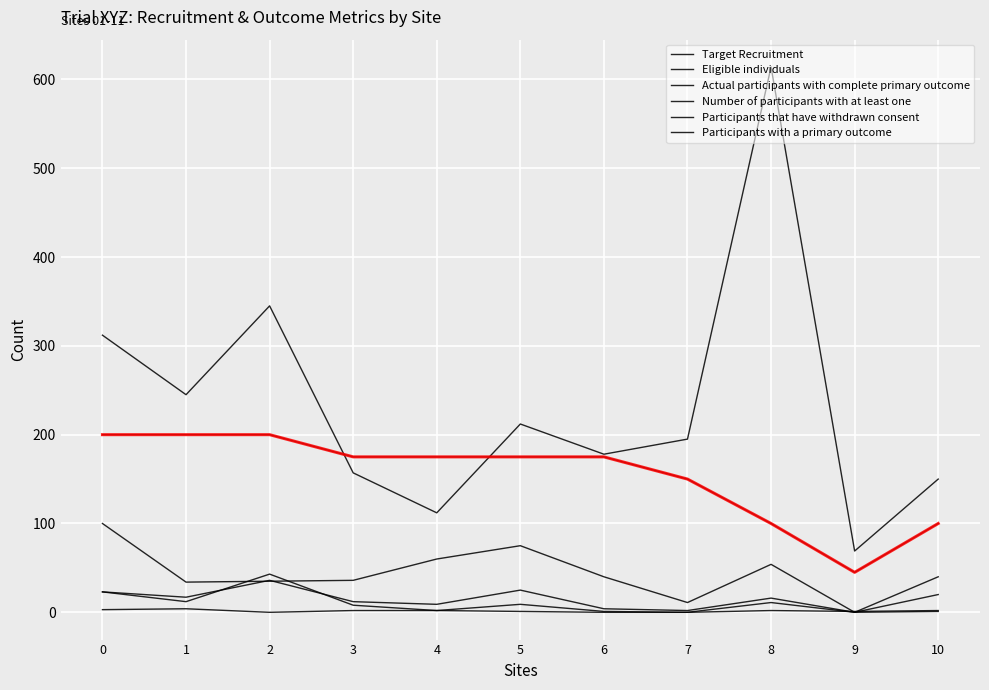

Where is the first local maximum for Number of participants with at least one?

2